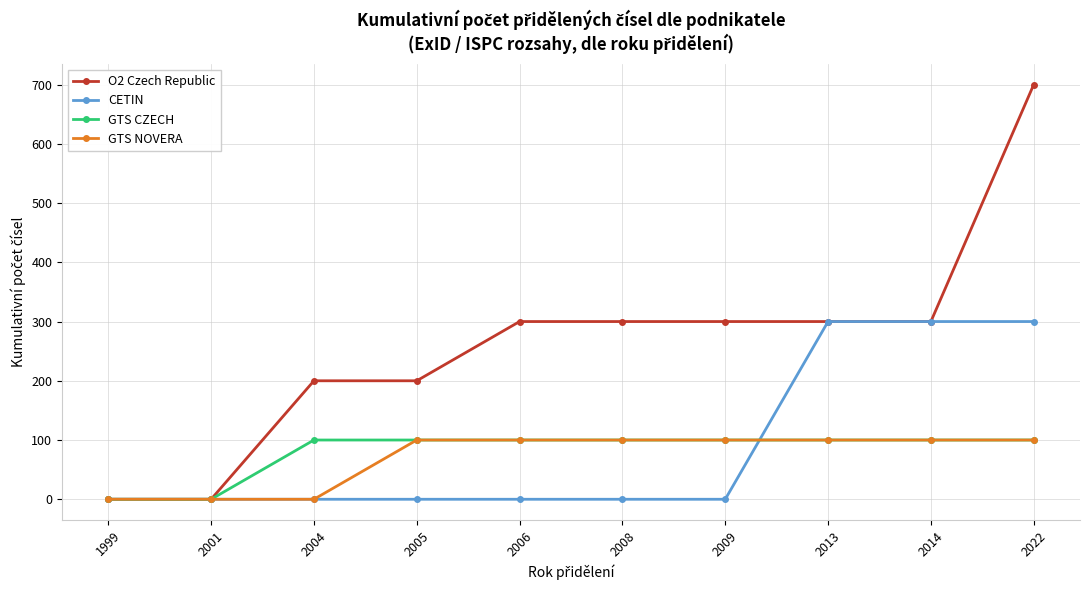

At which category does the chart reach its peak across all series?

2022